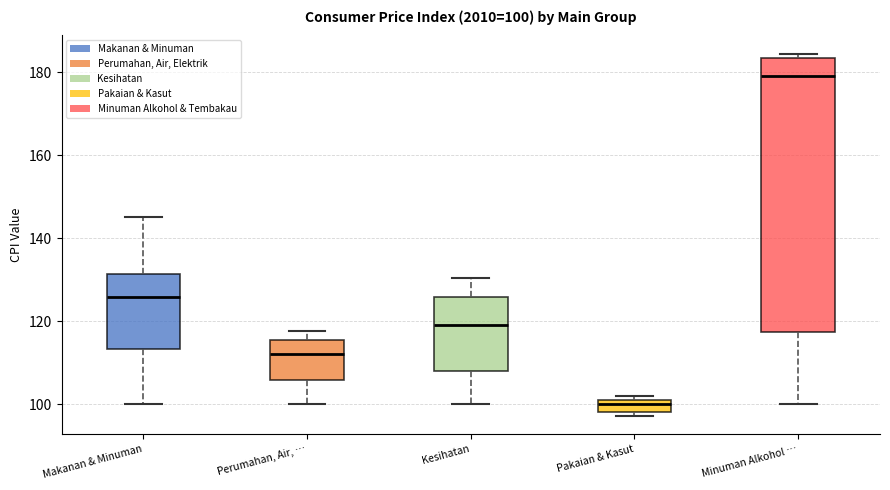

Comparing the boxes themselves (not the whiskers), which one is the tallest?

Minuman Alkohol …